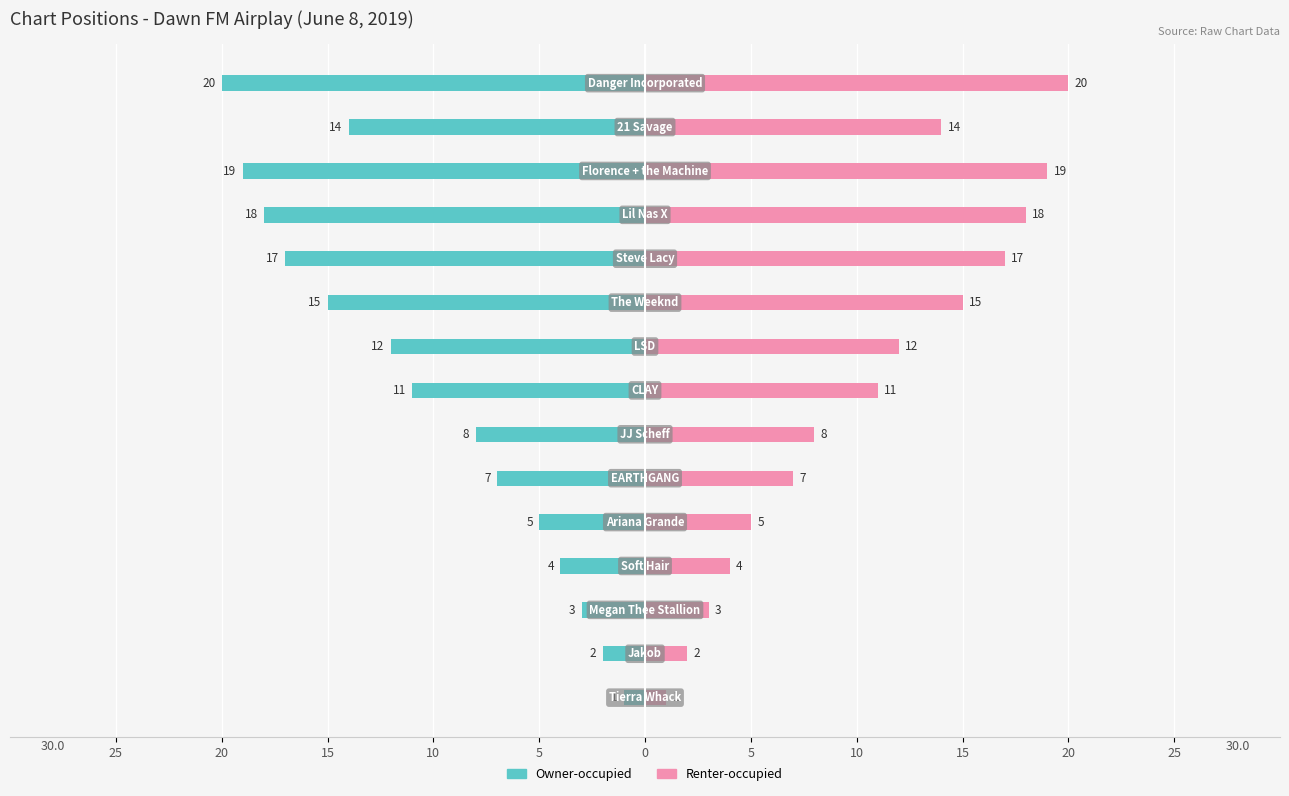

List the series in order of their peak value, highest first.

Renter-occupied, Owner-occupied